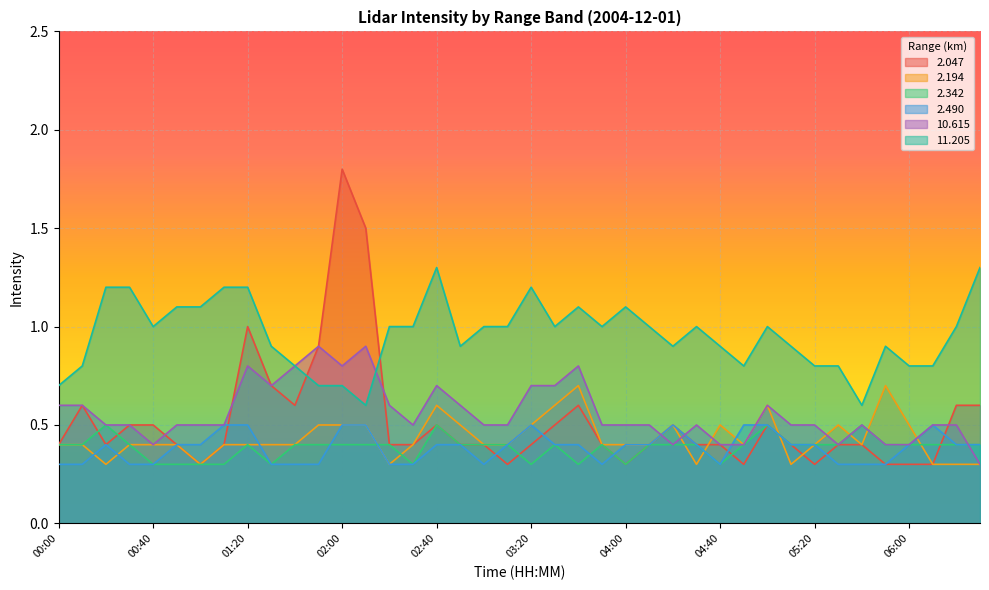

What is the difference between the highest and lowest values at 06:00?

0.5